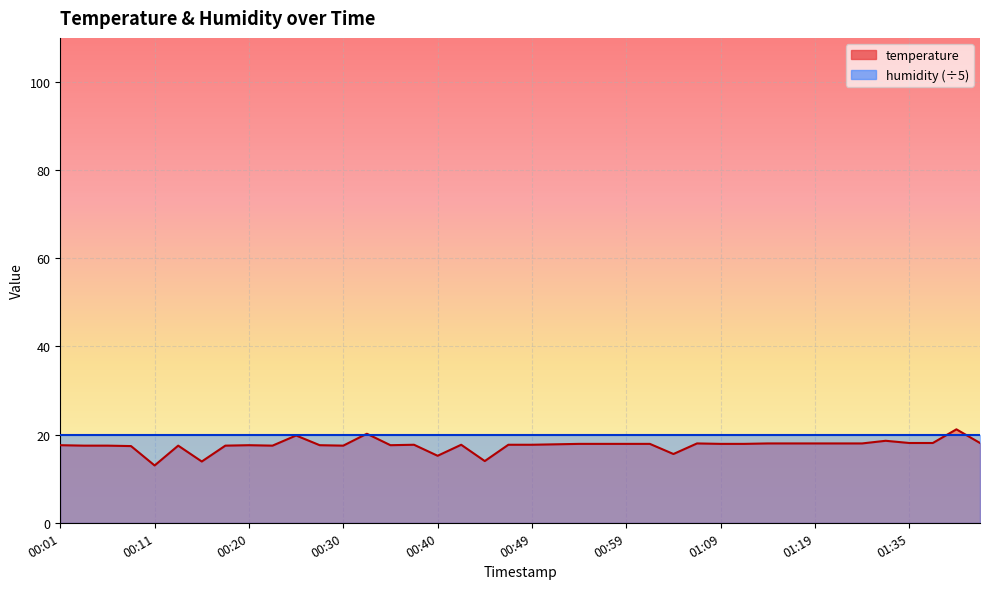

The chart shows a value of 27.2 at 00:35. True or false?

False